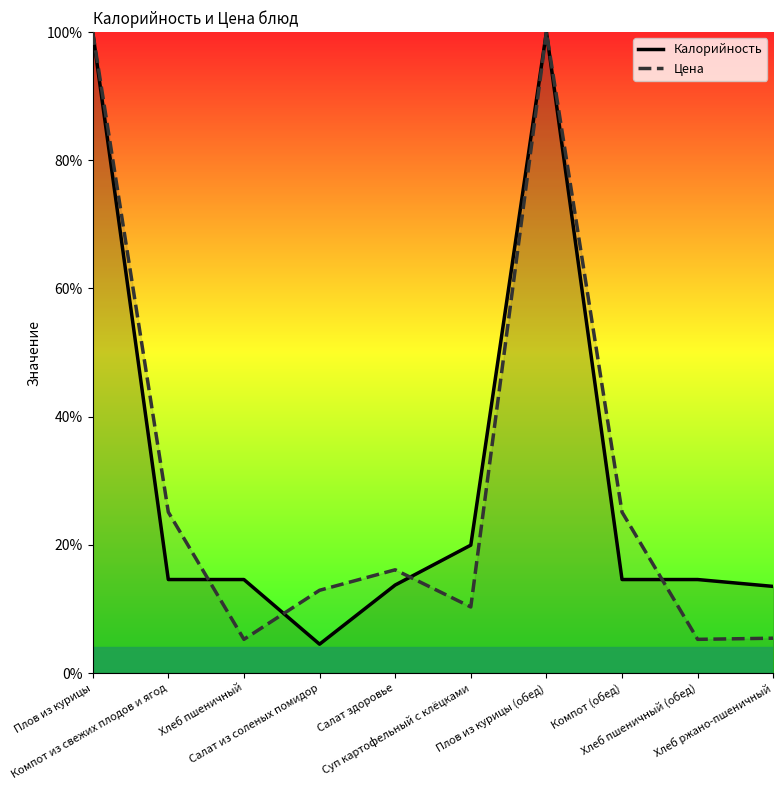

What is the label of the 9th point from the left?

Хлеб пшеничный (обед)